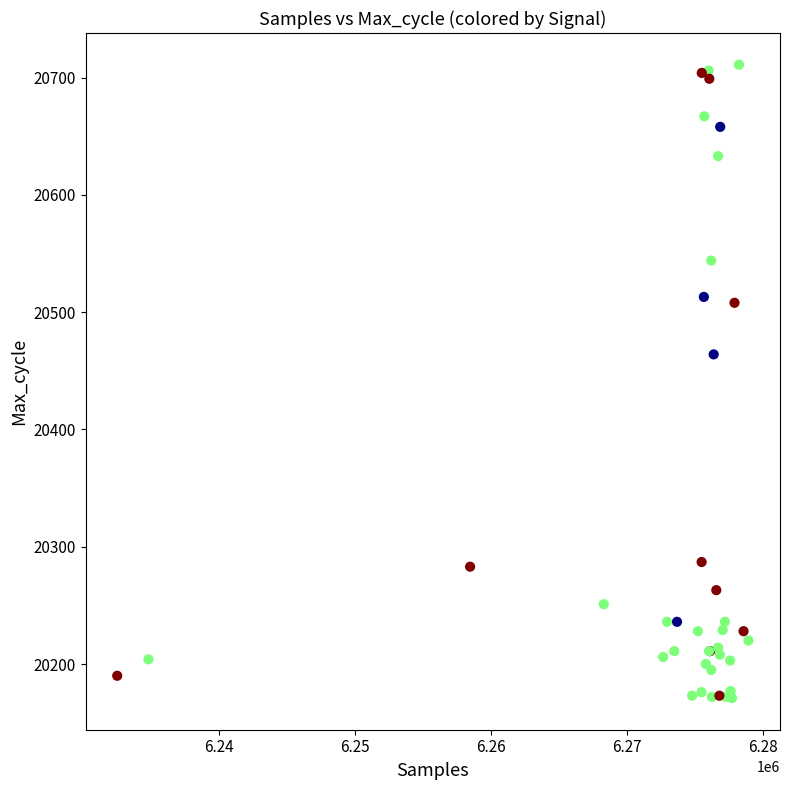

What Y value in the scatter plot is closest to 20441?

20464